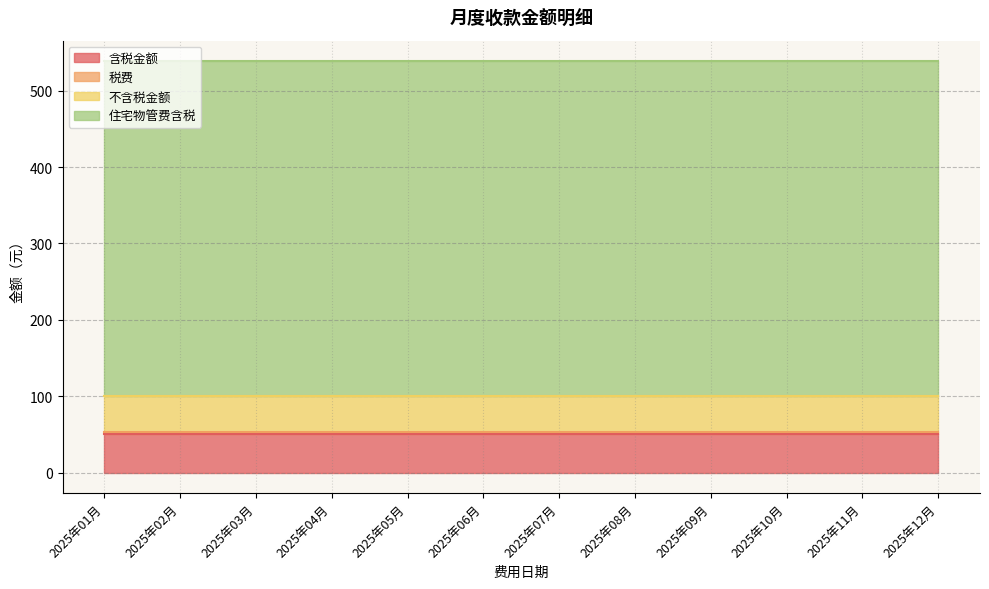

What is the greatest value displayed?

438.6